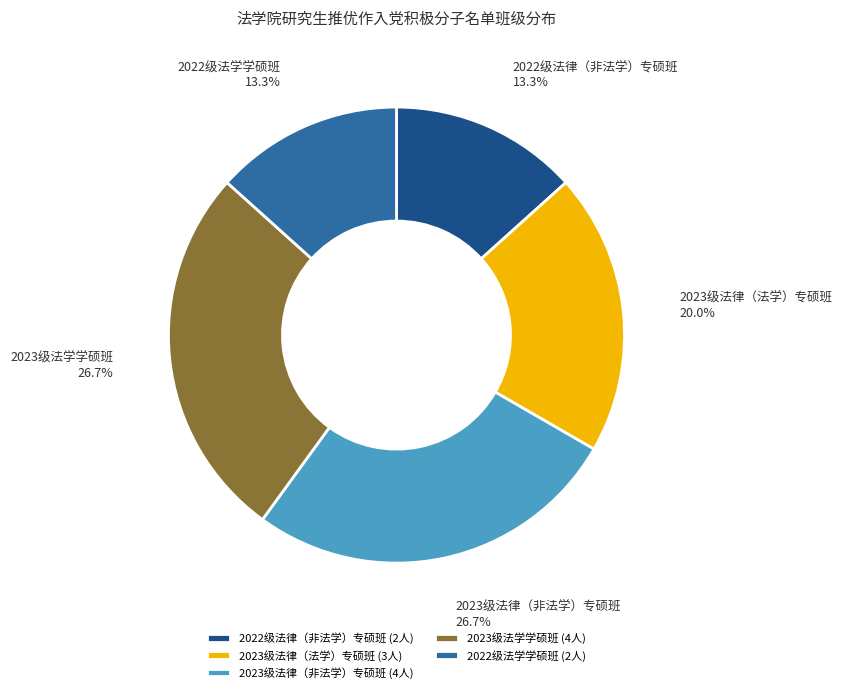

Do 2023级法学学硕班 and 2022级法学学硕班 together represent more than half of the pie?

No